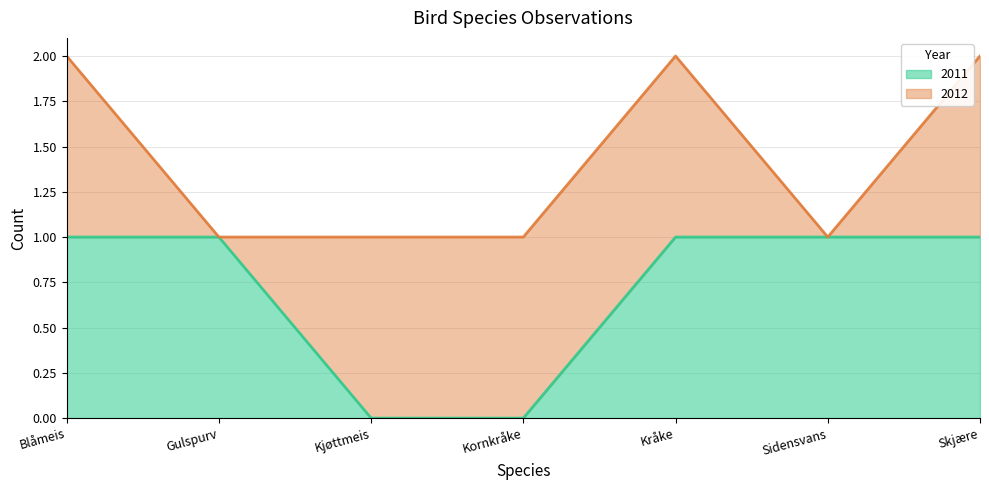

Rank the categories by value from highest to lowest.

Blåmeis, Gulspurv, Kråke, Sidensvans, Skjære, Kjøttmeis, Kornkråke